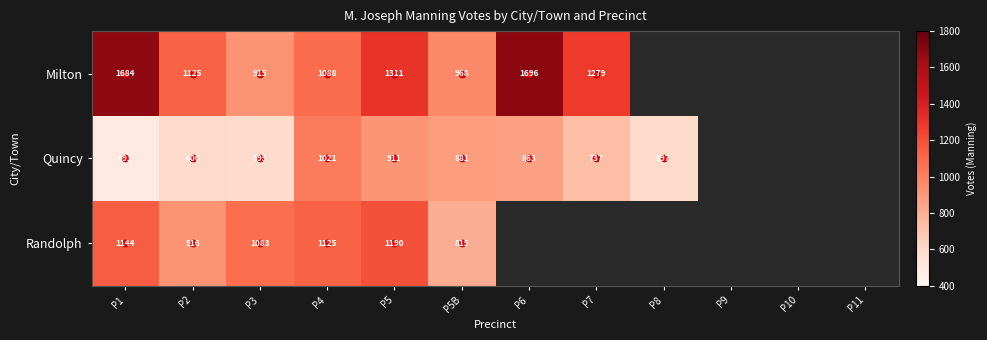

Rank the series by their maximum value, from lowest to highest.

Quincy, Randolph, Milton